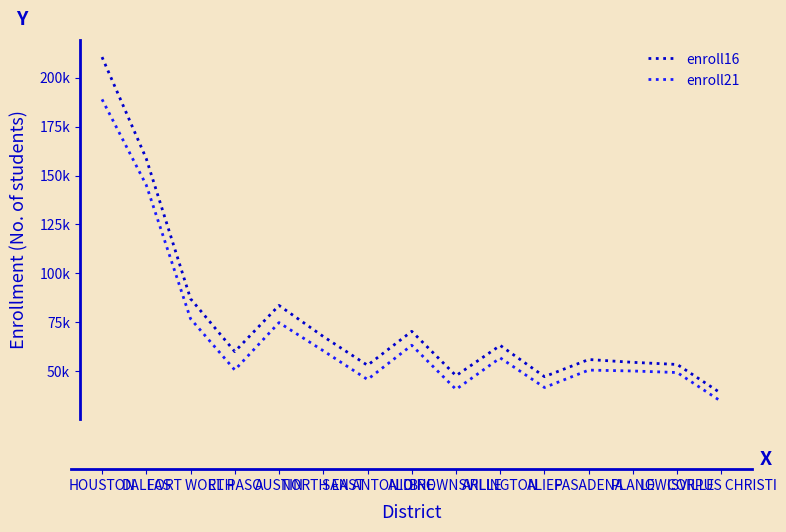

The value of enroll21 at NORTH EAST is 60483. True or false?

True